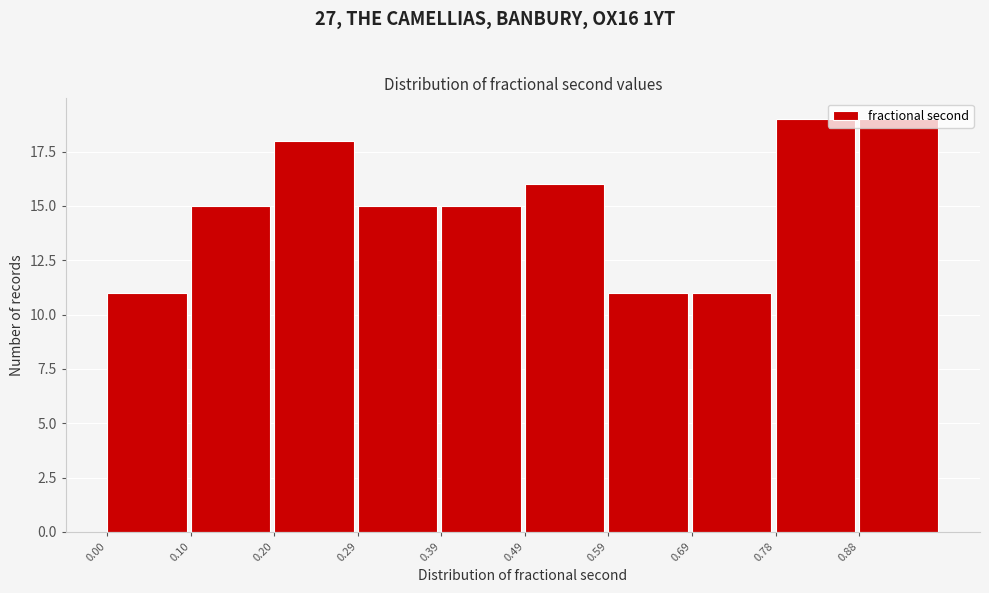

Reading left to right, transcribe this chart: for each bar, give the range it covers on the x-axis and its height. Neither the bar edges nor the heights are printed on the chart, so give them approximately, as read against the axes.

0.00 to 0.10: 11
0.10 to 0.20: 15
0.20 to 0.29: 18
0.29 to 0.39: 15
0.39 to 0.49: 15
0.49 to 0.59: 16
0.59 to 0.69: 11
0.69 to 0.78: 11
0.78 to 0.88: 19
0.88 to 0.98: 19